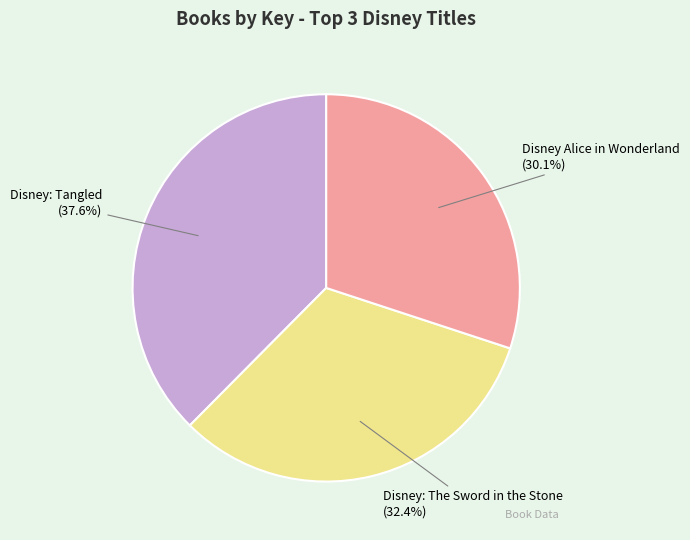

To the nearest percent, what is the average slice percentage?

33%